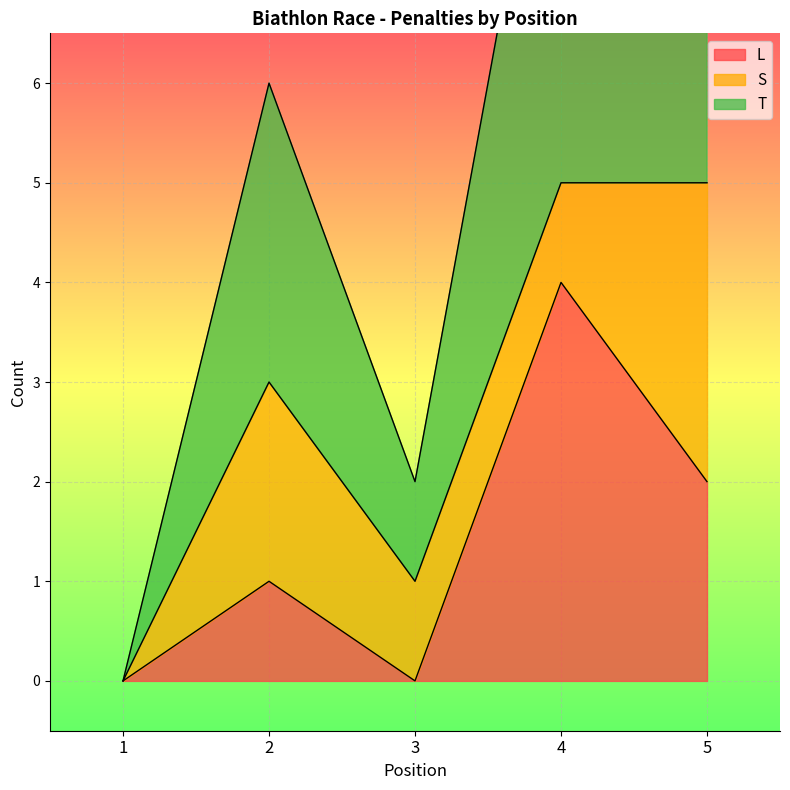

At how many categories does at least one series exceed 3?

2